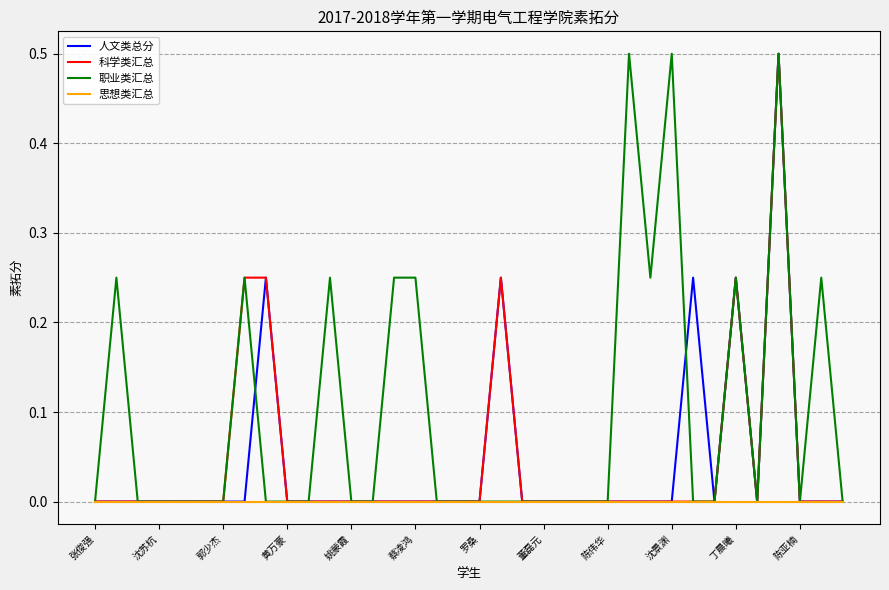

What is the maximum value shown in the chart?

0.5